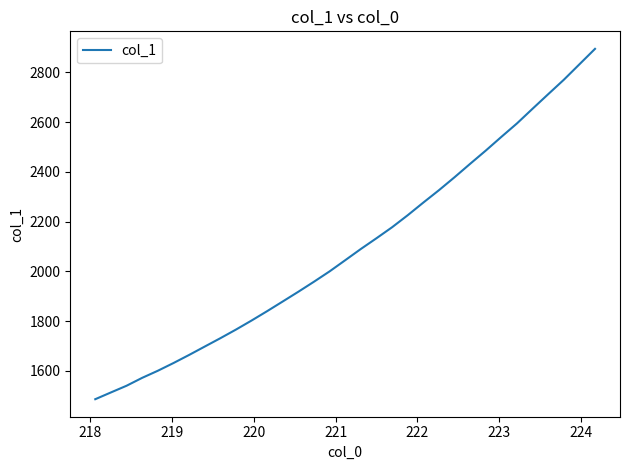

What is the smallest value displayed?

1486.5